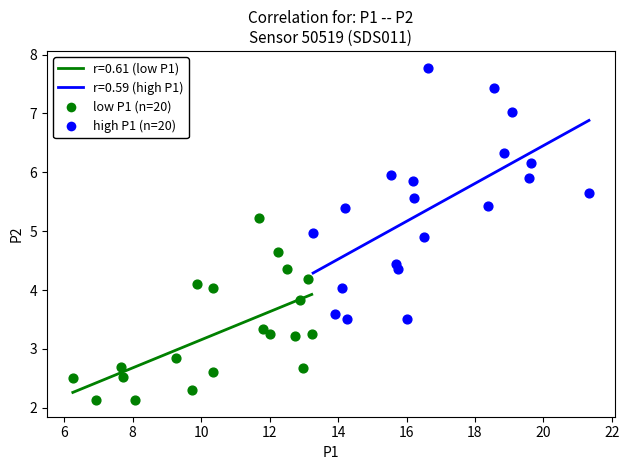

Which series has the widest spread of Y values?

high P1 (n=20)